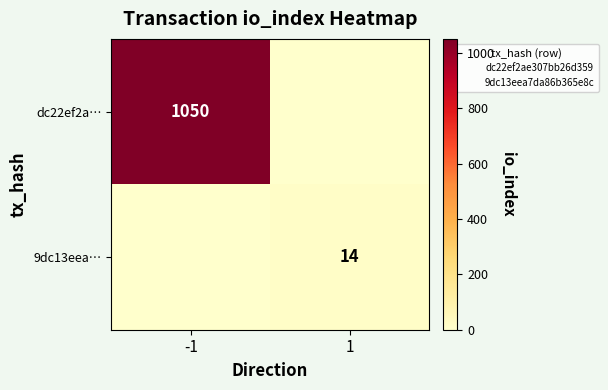

The value of dc22ef2a… at 1 is 481. True or false?

False